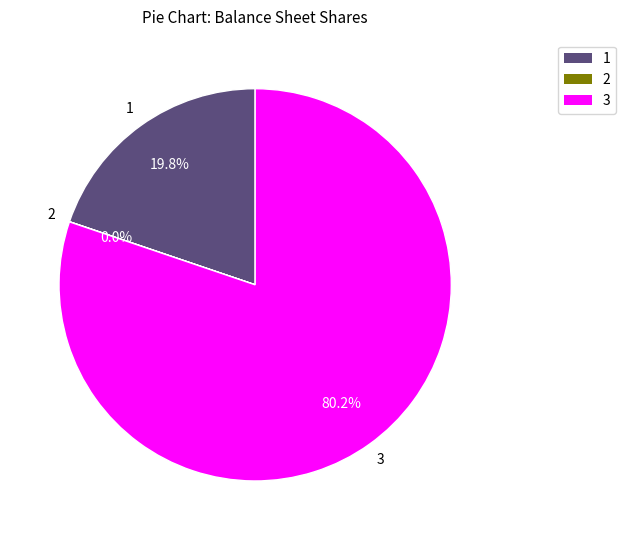

How much of the chart is everything except 3?

19.8%